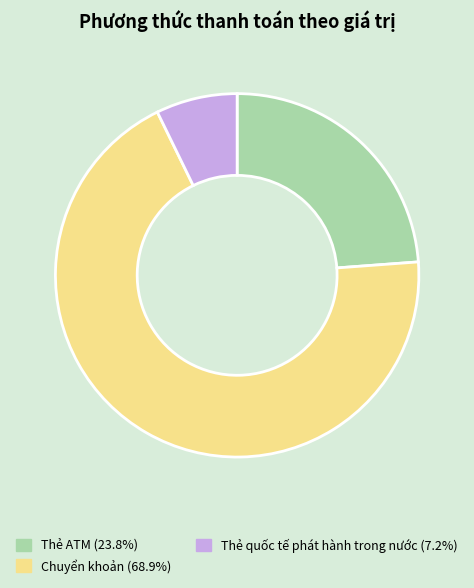

Count the number of slices in the pie.

3